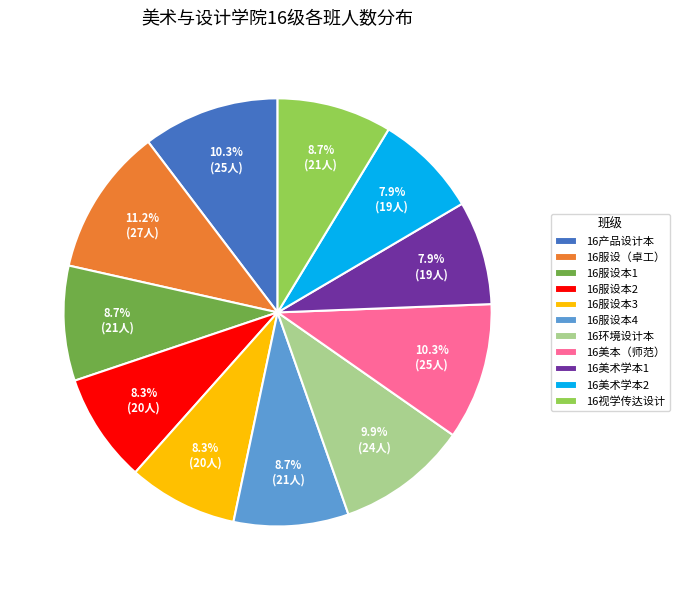

Is there a majority slice in this chart?

No